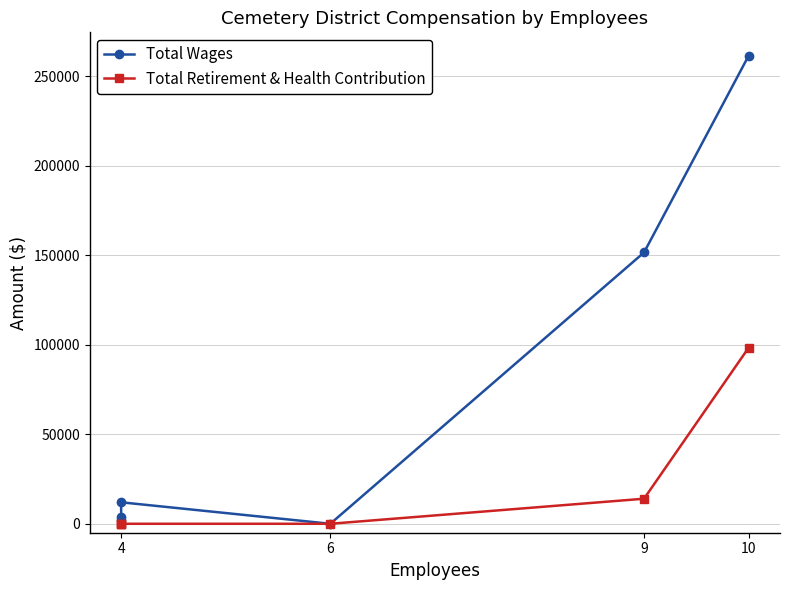

What is the label of the 1st point from the left?

4